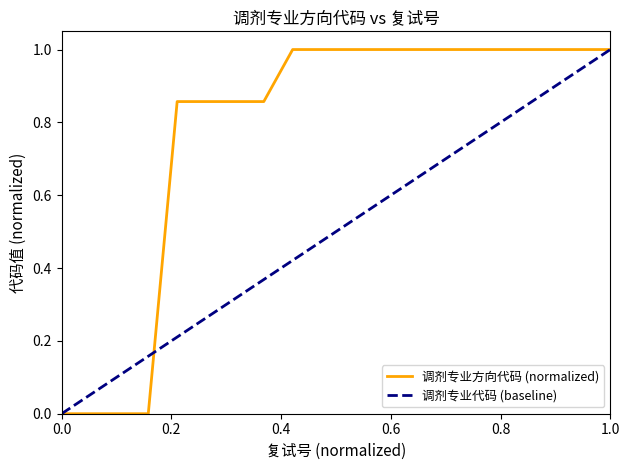

What is the approximate value at 20547?

1.0